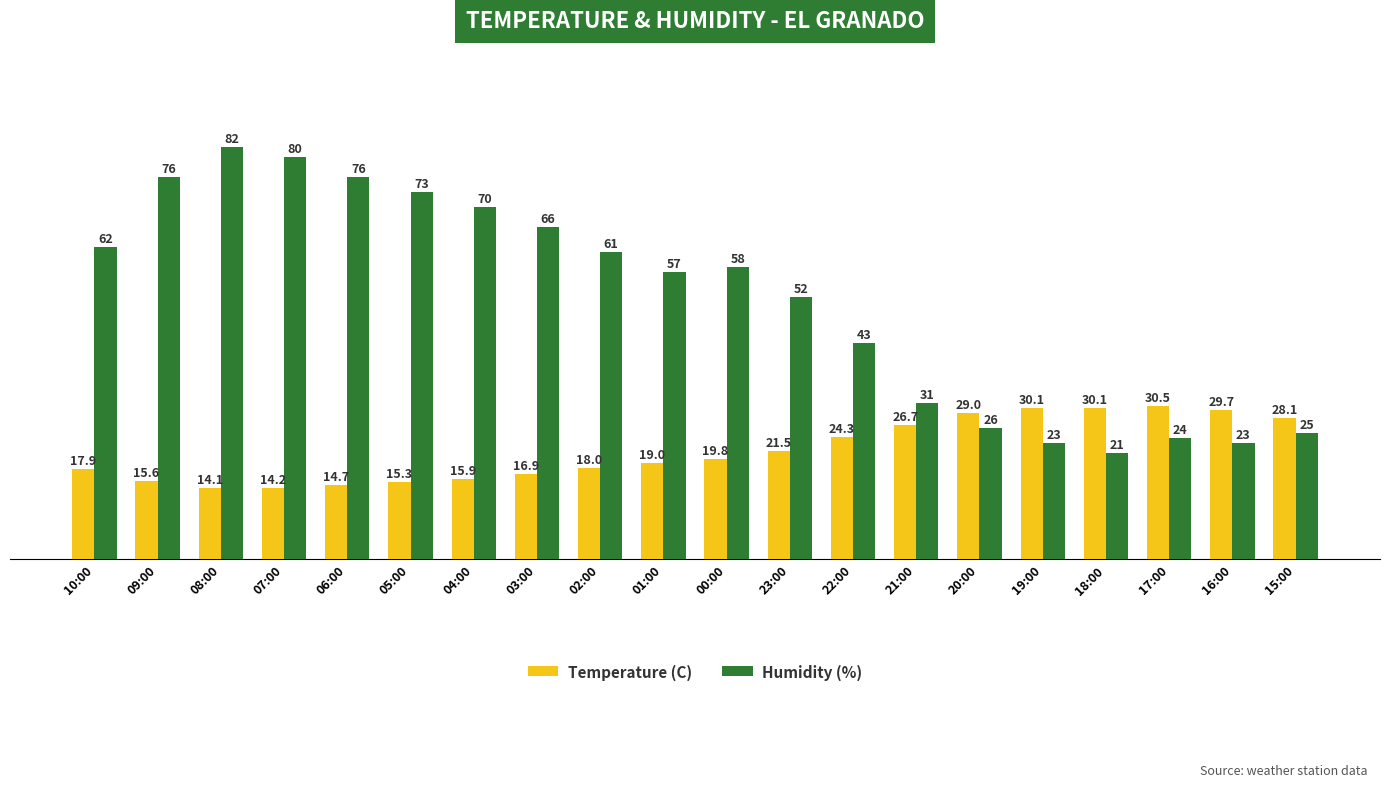

Rank the series by their maximum value, from highest to lowest.

Humidity (%), Temperature (C)